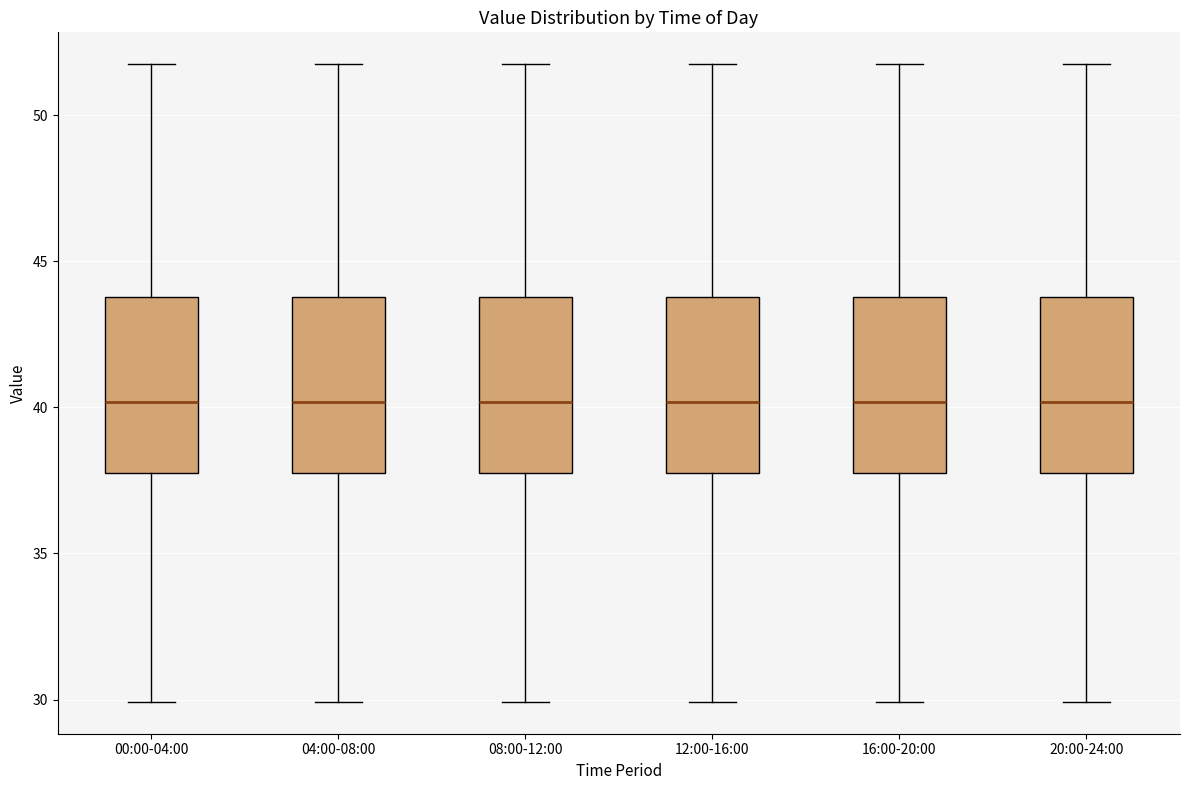

Reading left to right, read every box against the y-axis: the position of its median line, the range the box covers, and the ends of its whiskers. The values are not printed on the chart, so give them approximately, as read against the axis.

00:00-04:00: median 40, box 38 to 44, whiskers 30 to 52
04:00-08:00: median 40, box 38 to 44, whiskers 30 to 52
08:00-12:00: median 40, box 38 to 44, whiskers 30 to 52
12:00-16:00: median 40, box 38 to 44, whiskers 30 to 52
16:00-20:00: median 40, box 38 to 44, whiskers 30 to 52
20:00-24:00: median 40, box 38 to 44, whiskers 30 to 52